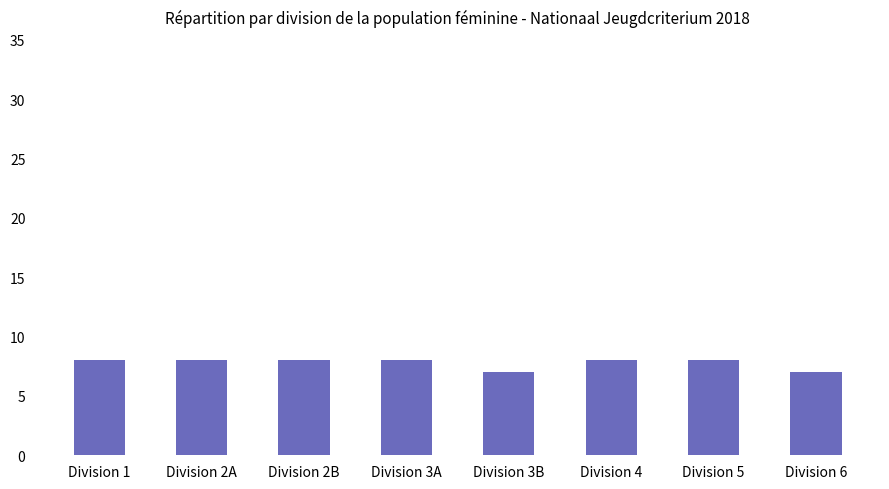

Count the values in the range 8 to 9.

6